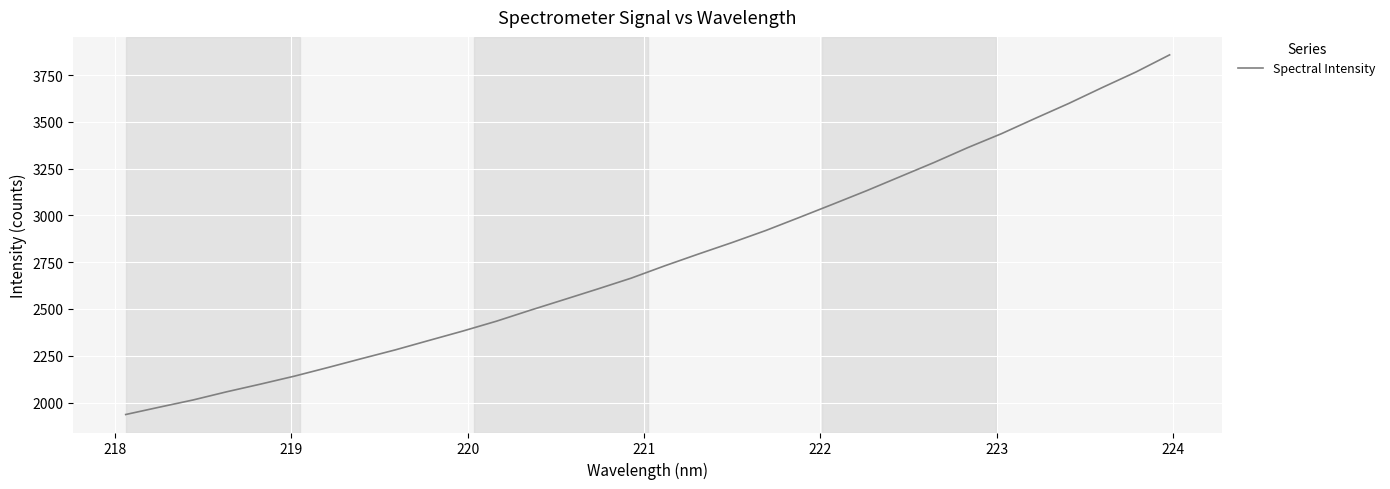

What is the difference between the maximum and minimum values?

1921.9